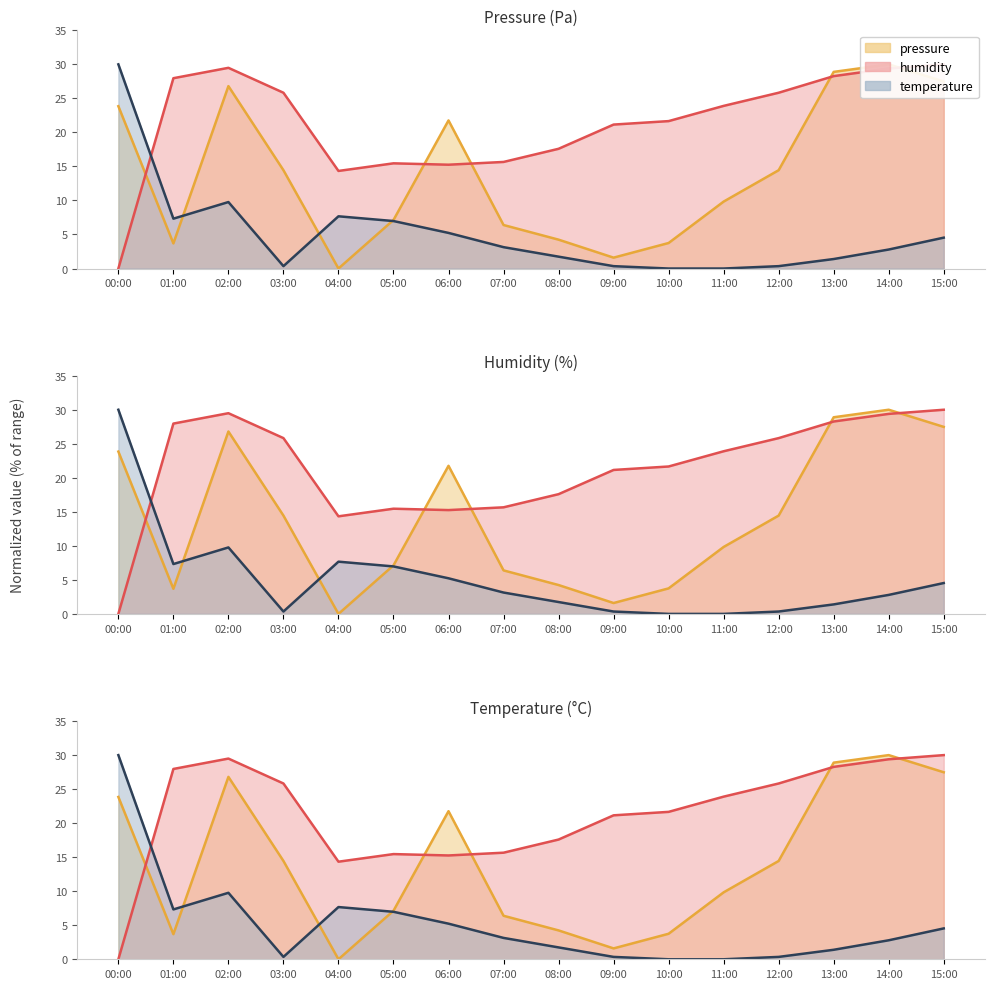

Rank the series by their maximum value, from highest to lowest.

pressure, humidity, temperature